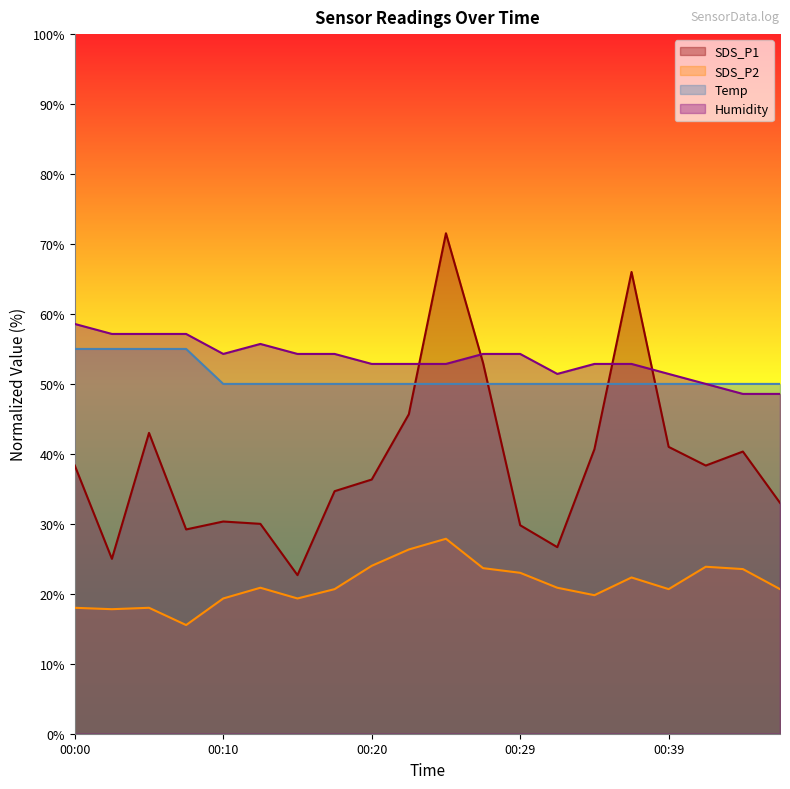

What is the difference between the highest and lowest values at 00:02?

39.3